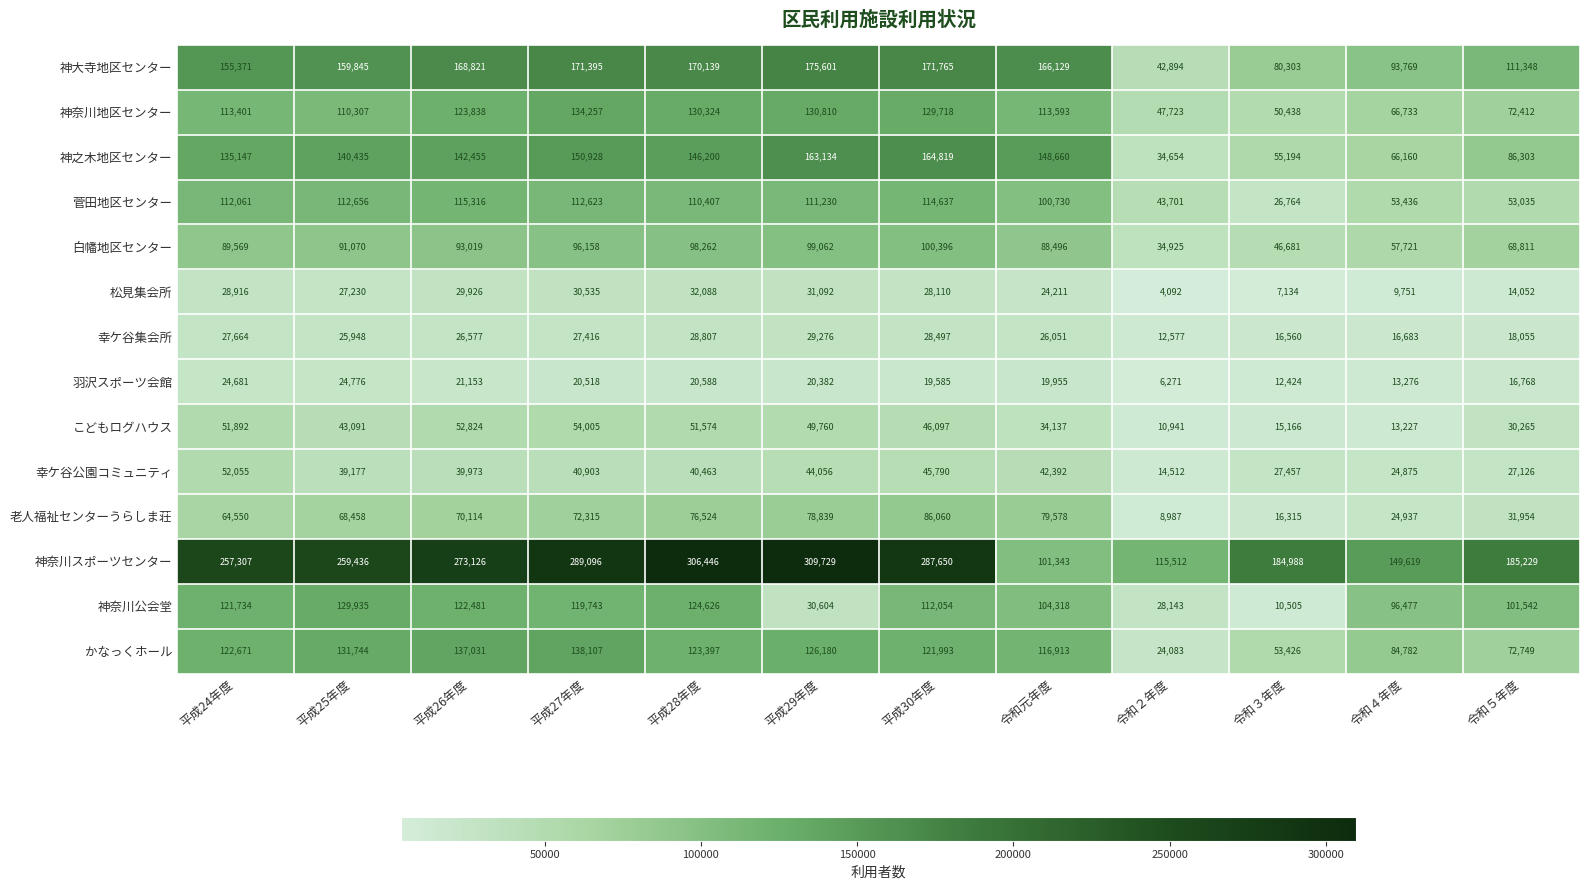

Rank the categories by 老人福祉センターうらしま荘 value from lowest to highest.

令和２年度, 令和３年度, 令和４年度, 令和５年度, 平成24年度, 平成25年度, 平成26年度, 平成27年度, 平成28年度, 平成29年度, 令和元年度, 平成30年度